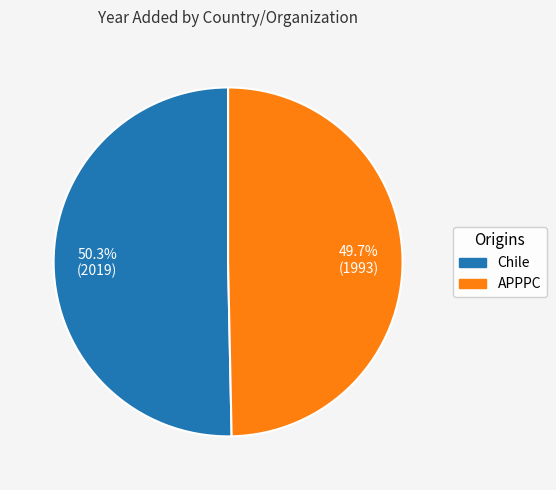

Which category has the smallest portion of the pie?

APPPC